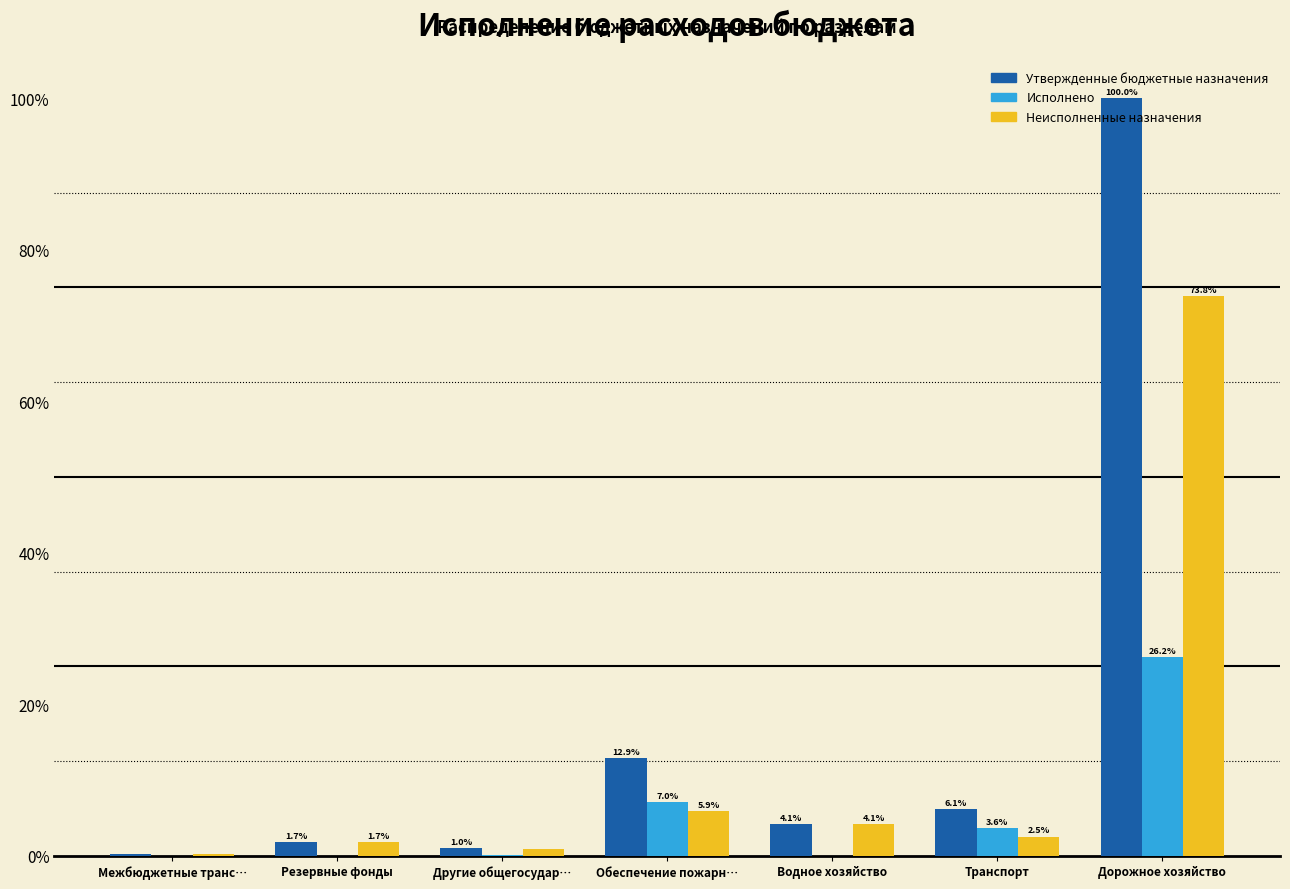

What is the maximum value for Неисполненные назначения?

73.8